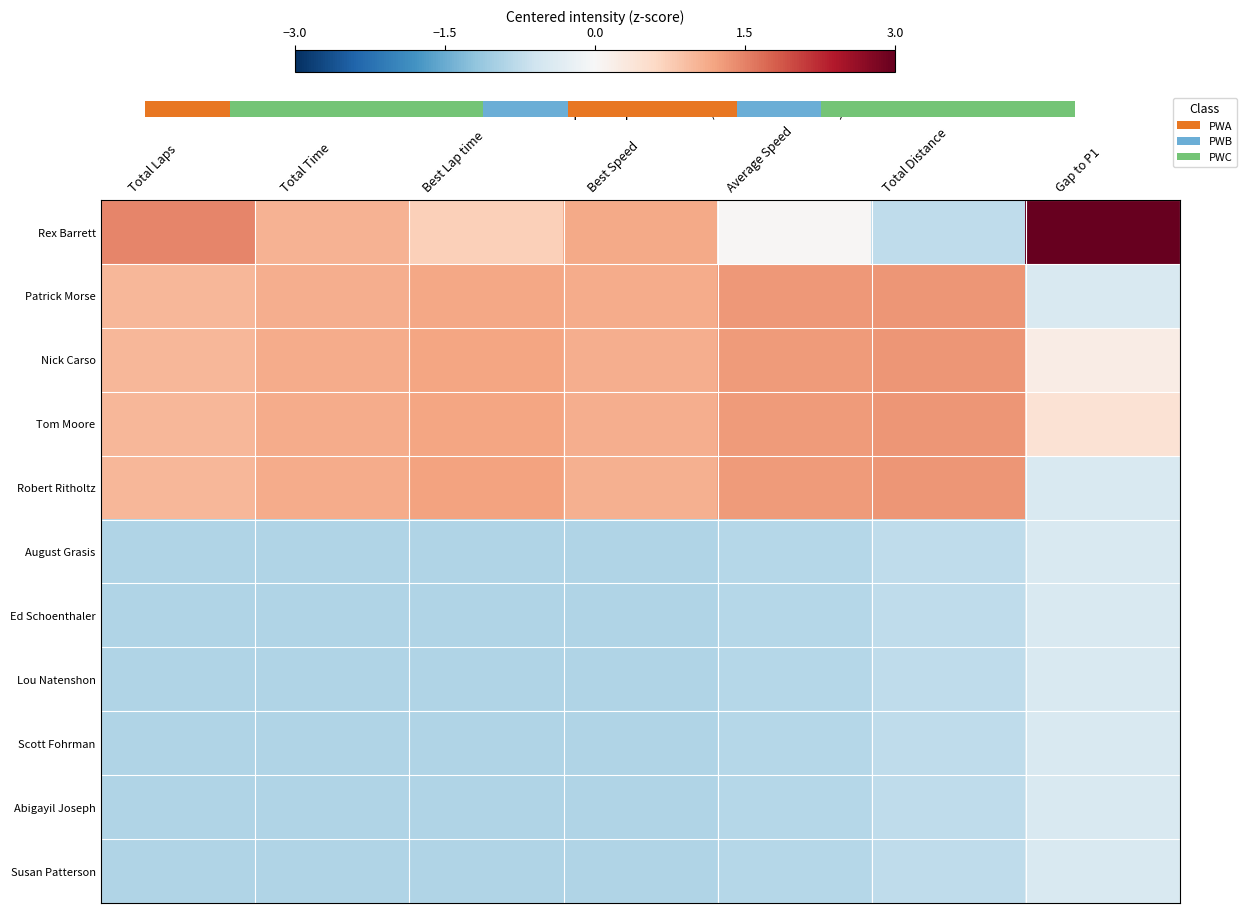

Is the value of Nick Carso at Total Distance greater than the value of Rex Barrett at Best Speed?

Yes